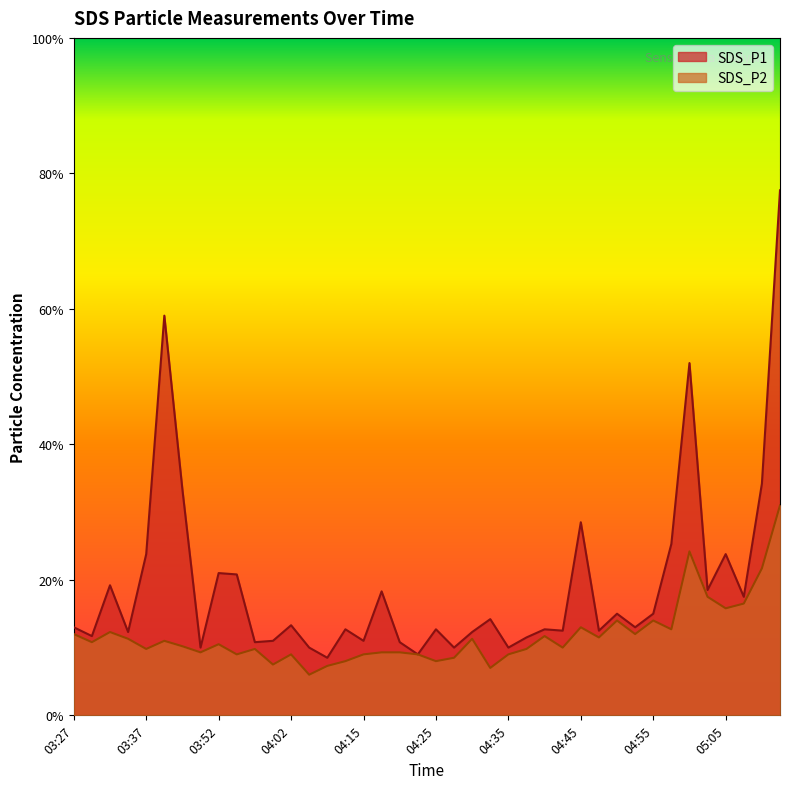

True or false: SDS_P2 and SDS_P1 cross at least once.

False